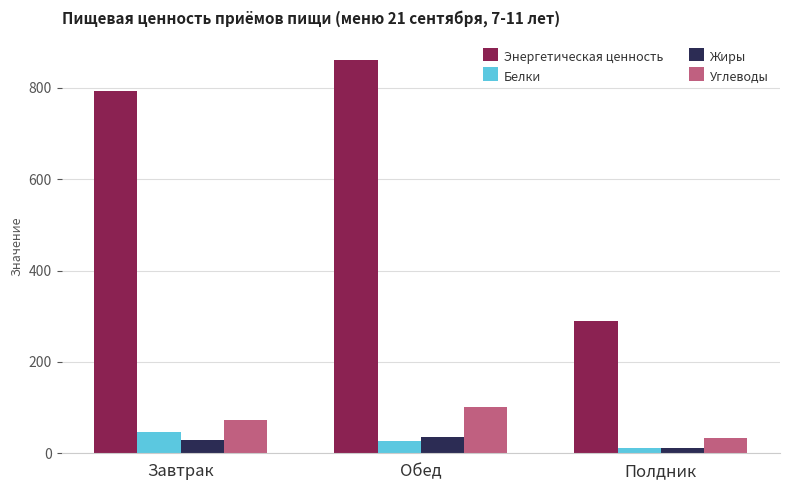

What is the difference between the maximum and minimum values in the Белки series?

35.9